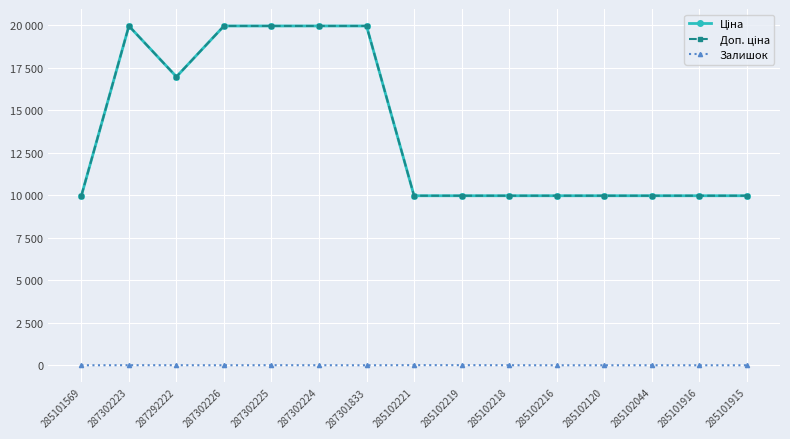

True or false: Ціна and Залишок intersect in this chart.

False